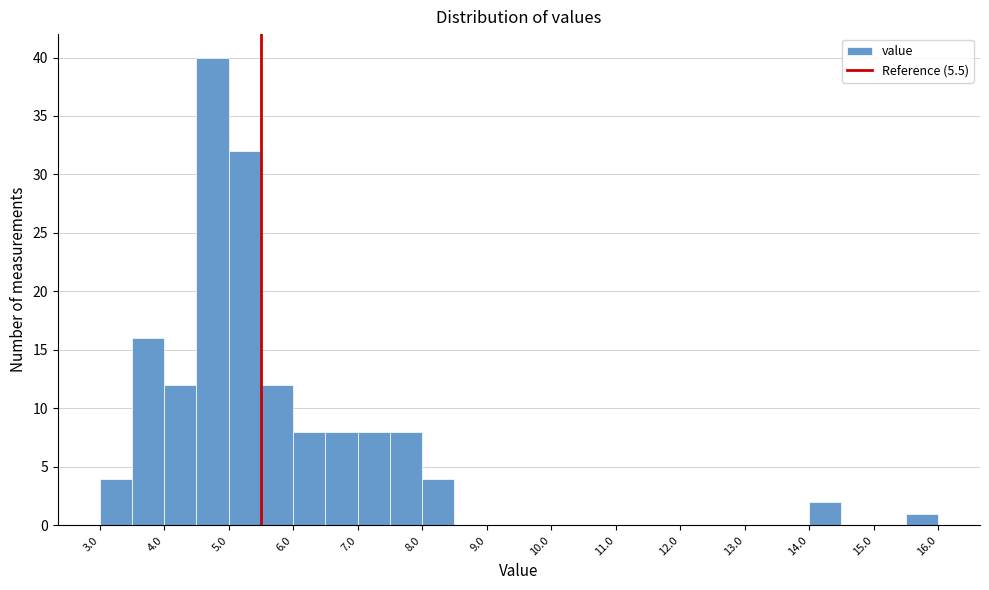

Over which range of the x-axis is the bar tallest?

4.5 to 5.0